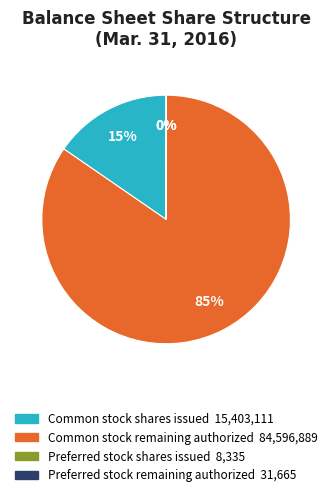

To the nearest percent, what is the difference between the largest and smallest slice percentages?

85%